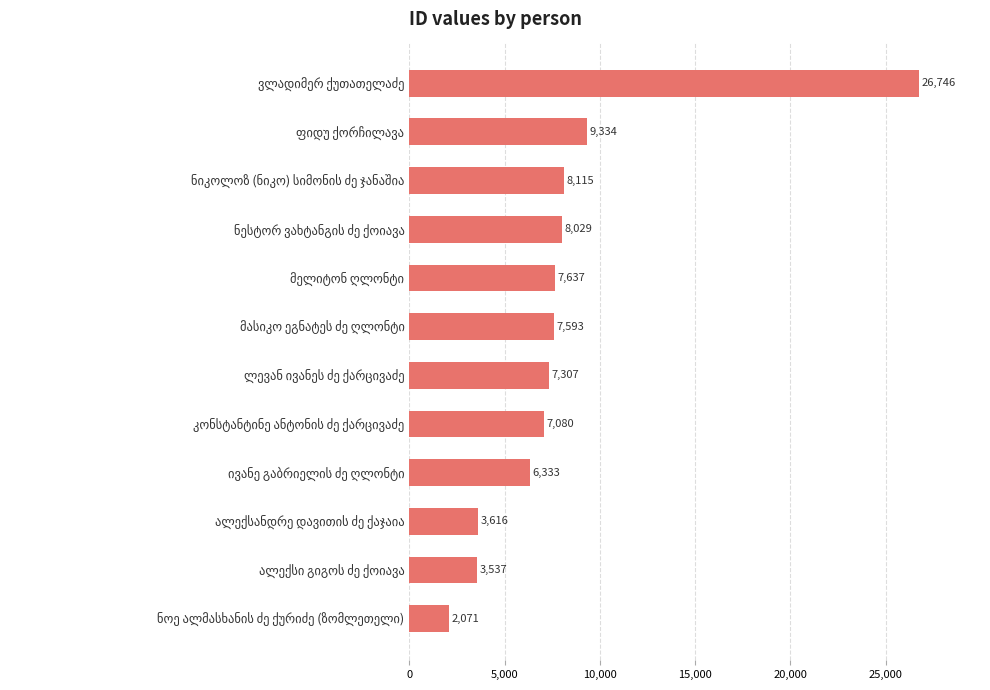

What is the greatest value displayed?

26746